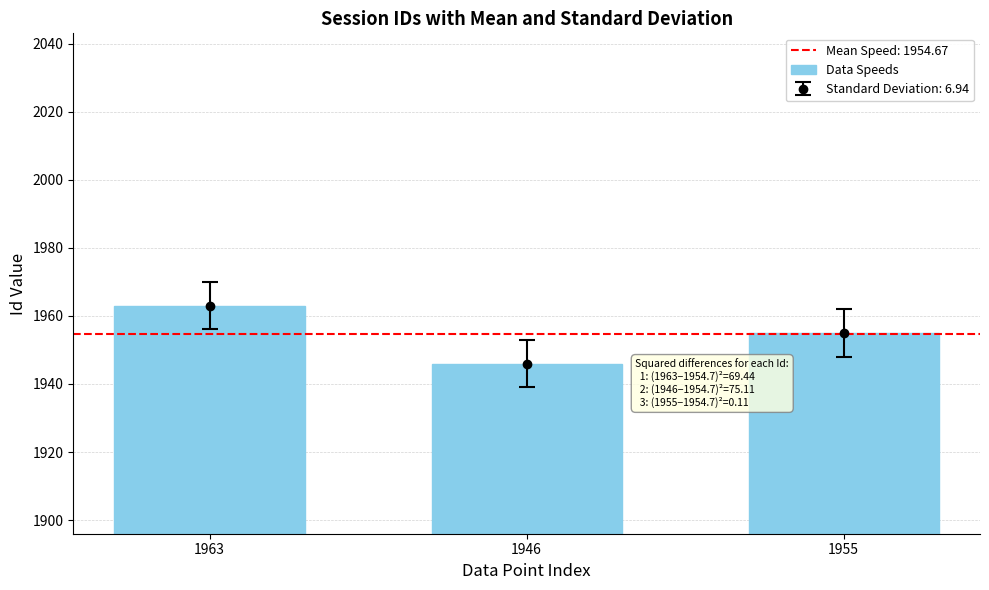

How many data points does each series have?

3